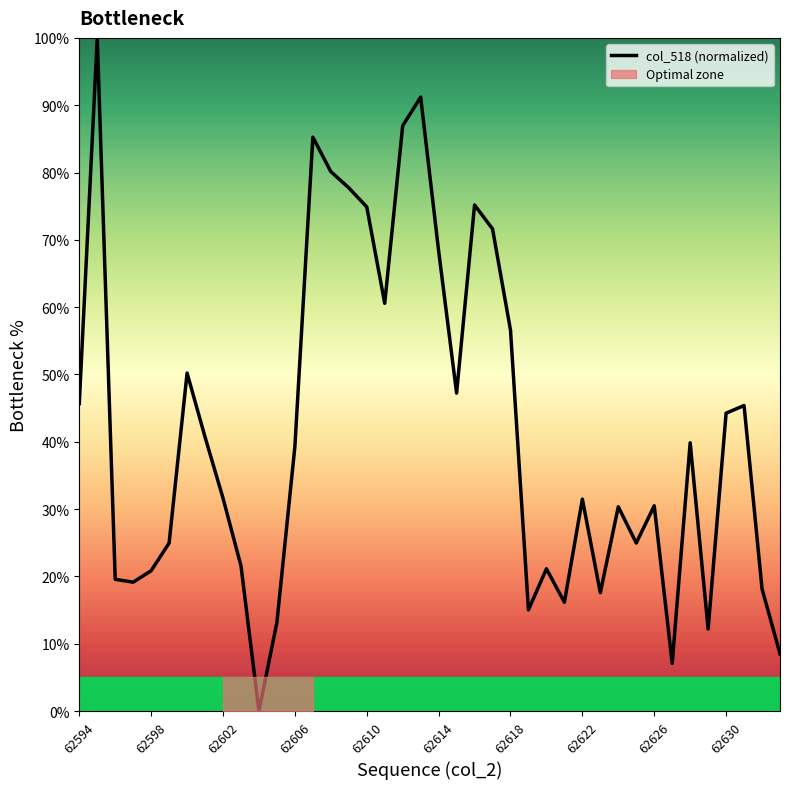

The value of col_518 (normalized) at 62610 is 74.9. True or false?

True